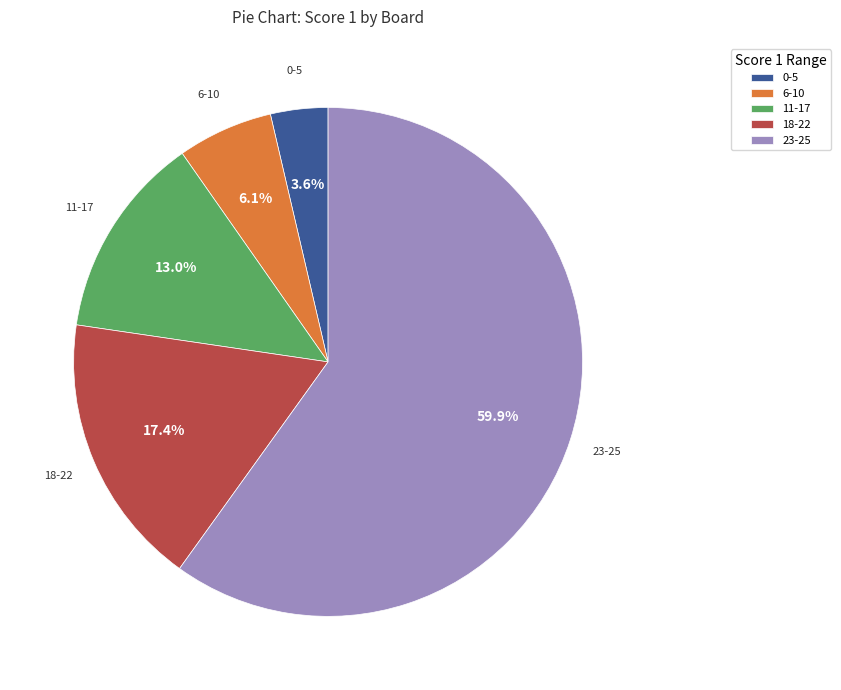

Which slice is the largest?

23-25